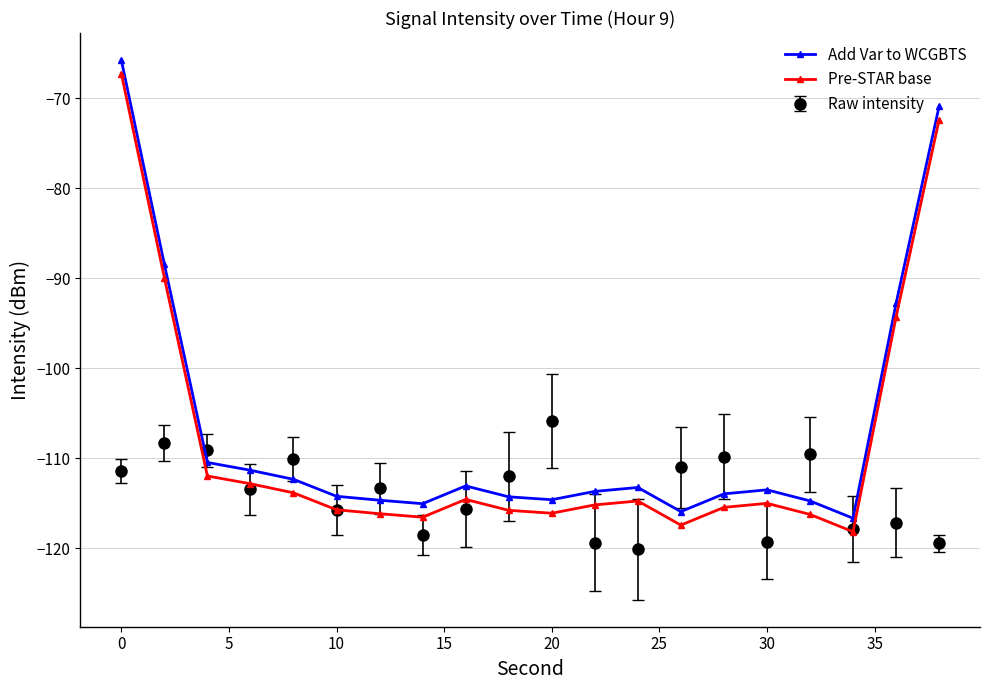

What is the value of the Add Var to WCGBTS point at the 20th from the left?

-70.9